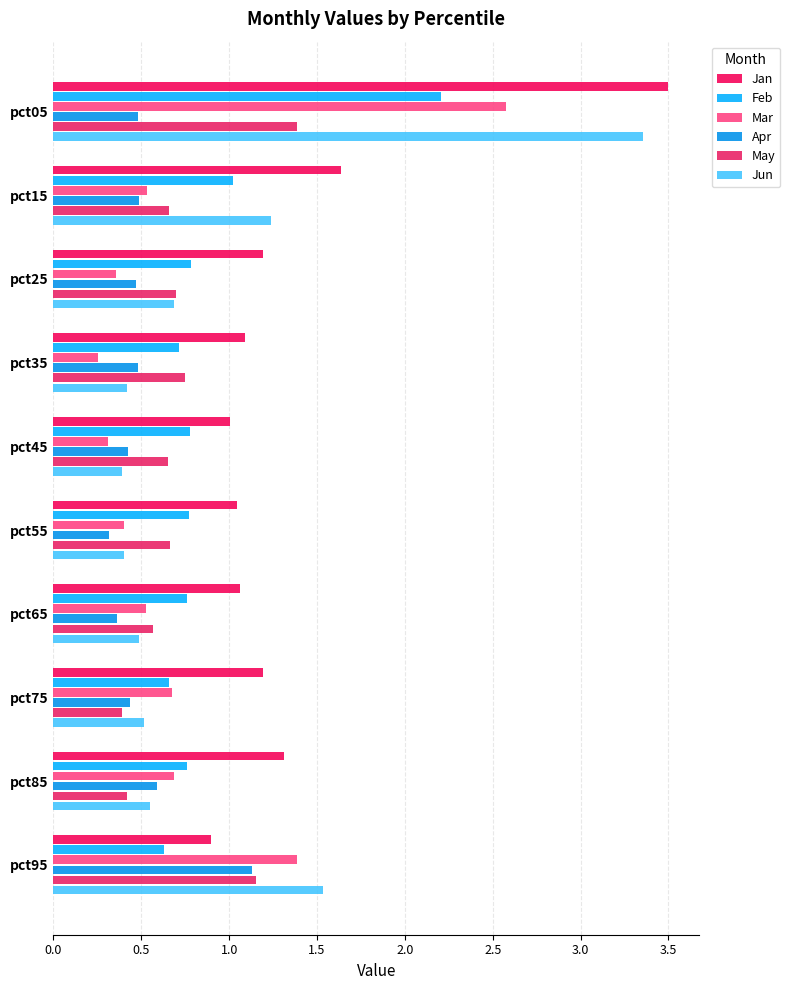

What is the average value of the May series?

0.7